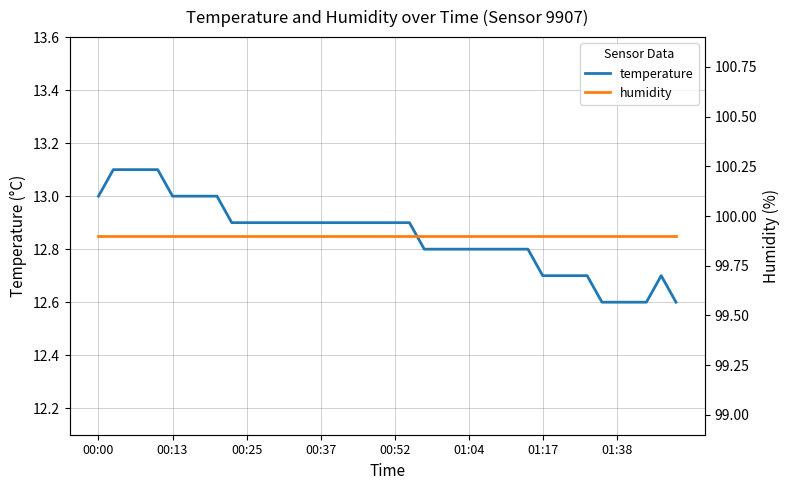

True or false: temperature has more than 0 points higher than both neighbors.

True